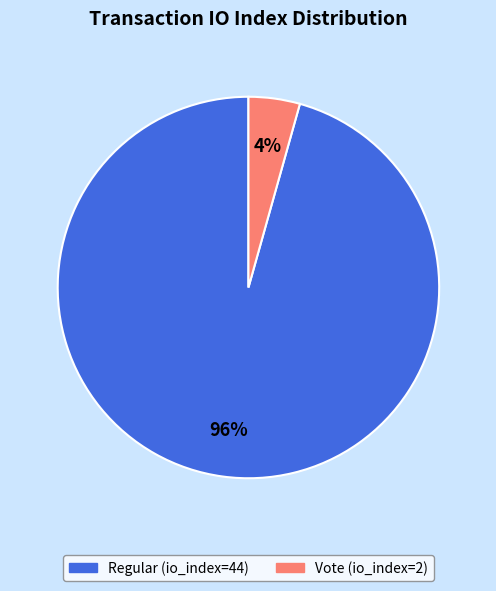

How many slices are in this pie chart?

2